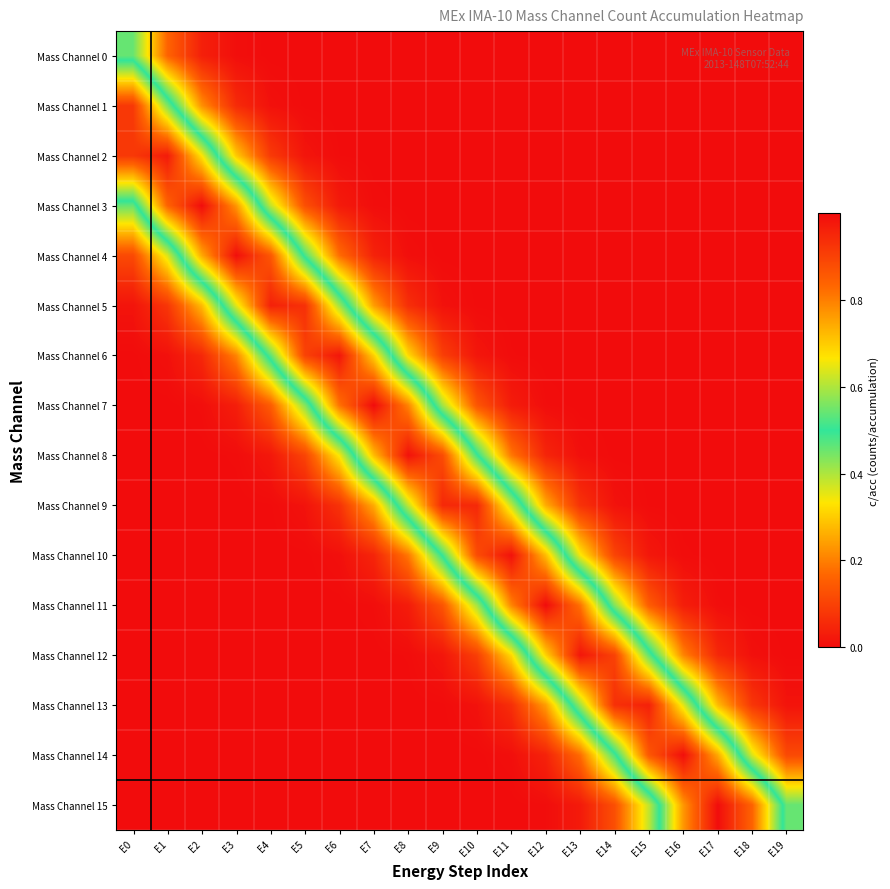

Reading left to right, what are all the values shown in this chart?

Mass Channel 0: E0=0.5	E1=0.2	E2=0.0	E3=0.0	E4=0.0	E5=0.0	E6=0.0	E7=0.0	E8=0.0	E9=0.0	E10=0.0	E11=0.0	E12=0.0	E13=0.0	E14=0.0	E15=0.0	E16=0.0	E17=0.0	E18=0.0	E19=0.0
Mass Channel 1: E0=0.9	E1=0.6	E2=0.2	E3=0.1	E4=0.0	E5=0.0	E6=0.0	E7=0.0	E8=0.0	E9=0.0	E10=0.0	E11=0.0	E12=0.0	E13=0.0	E14=0.0	E15=0.0	E16=0.0	E17=0.0	E18=0.0	E19=0.0
Mass Channel 2: E0=0.9	E1=1.0	E2=0.7	E3=0.3	E4=0.1	E5=0.0	E6=0.0	E7=0.0	E8=0.0	E9=0.0	E10=0.0	E11=0.0	E12=0.0	E13=0.0	E14=0.0	E15=0.0	E16=0.0	E17=0.0	E18=0.0	E19=0.0
Mass Channel 3: E0=0.5	E1=0.8	E2=1.0	E3=0.8	E4=0.4	E5=0.1	E6=0.0	E7=0.0	E8=0.0	E9=0.0	E10=0.0	E11=0.0	E12=0.0	E13=0.0	E14=0.0	E15=0.0	E16=0.0	E17=0.0	E18=0.0	E19=0.0
Mass Channel 4: E0=0.1	E1=0.4	E2=0.7	E3=1.0	E4=0.9	E5=0.5	E6=0.2	E7=0.0	E8=0.0	E9=0.0	E10=0.0	E11=0.0	E12=0.0	E13=0.0	E14=0.0	E15=0.0	E16=0.0	E17=0.0	E18=0.0	E19=0.0
Mass Channel 5: E0=0.0	E1=0.1	E2=0.3	E3=0.6	E4=1.0	E5=0.9	E6=0.6	E7=0.2	E8=0.1	E9=0.0	E10=0.0	E11=0.0	E12=0.0	E13=0.0	E14=0.0	E15=0.0	E16=0.0	E17=0.0	E18=0.0	E19=0.0
Mass Channel 6: E0=0.0	E1=0.0	E2=0.1	E3=0.2	E4=0.5	E5=0.9	E6=1.0	E7=0.7	E8=0.3	E9=0.1	E10=0.0	E11=0.0	E12=0.0	E13=0.0	E14=0.0	E15=0.0	E16=0.0	E17=0.0	E18=0.0	E19=0.0
Mass Channel 7: E0=0.0	E1=0.0	E2=0.0	E3=0.0	E4=0.1	E5=0.4	E6=0.8	E7=1.0	E8=0.8	E9=0.4	E10=0.1	E11=0.0	E12=0.0	E13=0.0	E14=0.0	E15=0.0	E16=0.0	E17=0.0	E18=0.0	E19=0.0
Mass Channel 8: E0=0.0	E1=0.0	E2=0.0	E3=0.0	E4=0.0	E5=0.1	E6=0.3	E7=0.7	E8=1.0	E9=0.9	E10=0.5	E11=0.2	E12=0.0	E13=0.0	E14=0.0	E15=0.0	E16=0.0	E17=0.0	E18=0.0	E19=0.0
Mass Channel 9: E0=0.0	E1=0.0	E2=0.0	E3=0.0	E4=0.0	E5=0.0	E6=0.1	E7=0.3	E8=0.6	E9=0.9	E10=0.9	E11=0.6	E12=0.3	E13=0.1	E14=0.0	E15=0.0	E16=0.0	E17=0.0	E18=0.0	E19=0.0
Mass Channel 10: E0=0.0	E1=0.0	E2=0.0	E3=0.0	E4=0.0	E5=0.0	E6=0.0	E7=0.0	E8=0.2	E9=0.5	E10=0.9	E11=1.0	E12=0.7	E13=0.3	E14=0.1	E15=0.0	E16=0.0	E17=0.0	E18=0.0	E19=0.0
Mass Channel 11: E0=0.0	E1=0.0	E2=0.0	E3=0.0	E4=0.0	E5=0.0	E6=0.0	E7=0.0	E8=0.0	E9=0.1	E10=0.4	E11=0.8	E12=1.0	E13=0.8	E14=0.4	E15=0.1	E16=0.0	E17=0.0	E18=0.0	E19=0.0
Mass Channel 12: E0=0.0	E1=0.0	E2=0.0	E3=0.0	E4=0.0	E5=0.0	E6=0.0	E7=0.0	E8=0.0	E9=0.0	E10=0.1	E11=0.3	E12=0.7	E13=1.0	E14=0.9	E15=0.5	E16=0.2	E17=0.1	E18=0.0	E19=0.0
Mass Channel 13: E0=0.0	E1=0.0	E2=0.0	E3=0.0	E4=0.0	E5=0.0	E6=0.0	E7=0.0	E8=0.0	E9=0.0	E10=0.0	E11=0.1	E12=0.2	E13=0.6	E14=0.9	E15=1.0	E16=0.6	E17=0.3	E18=0.1	E19=0.0
Mass Channel 14: E0=0.0	E1=0.0	E2=0.0	E3=0.0	E4=0.0	E5=0.0	E6=0.0	E7=0.0	E8=0.0	E9=0.0	E10=0.0	E11=0.0	E12=0.0	E13=0.2	E14=0.5	E15=0.9	E16=1.0	E17=0.7	E18=0.4	E19=0.1
Mass Channel 15: E0=0.0	E1=0.0	E2=0.0	E3=0.0	E4=0.0	E5=0.0	E6=0.0	E7=0.0	E8=0.0	E9=0.0	E10=0.0	E11=0.0	E12=0.0	E13=0.0	E14=0.1	E15=0.4	E16=0.8	E17=1.0	E18=0.8	E19=0.5